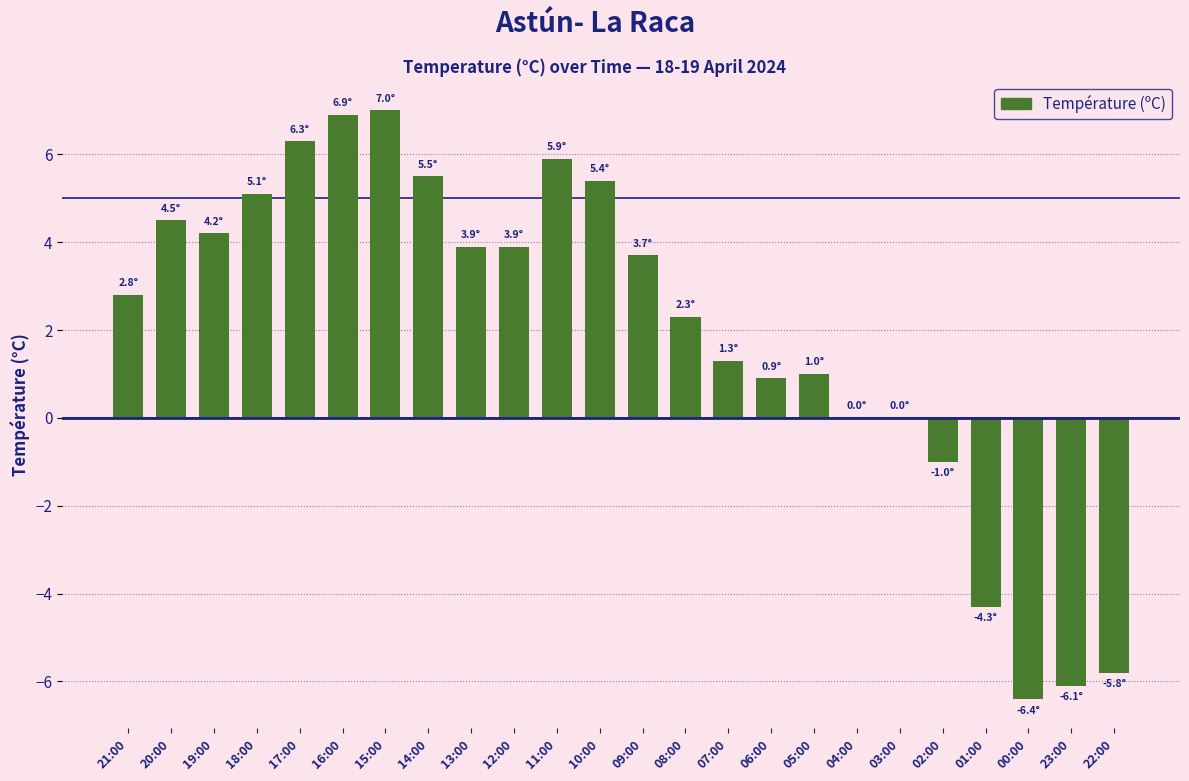

Is it true that the value at 23:00 is -6.1?

True